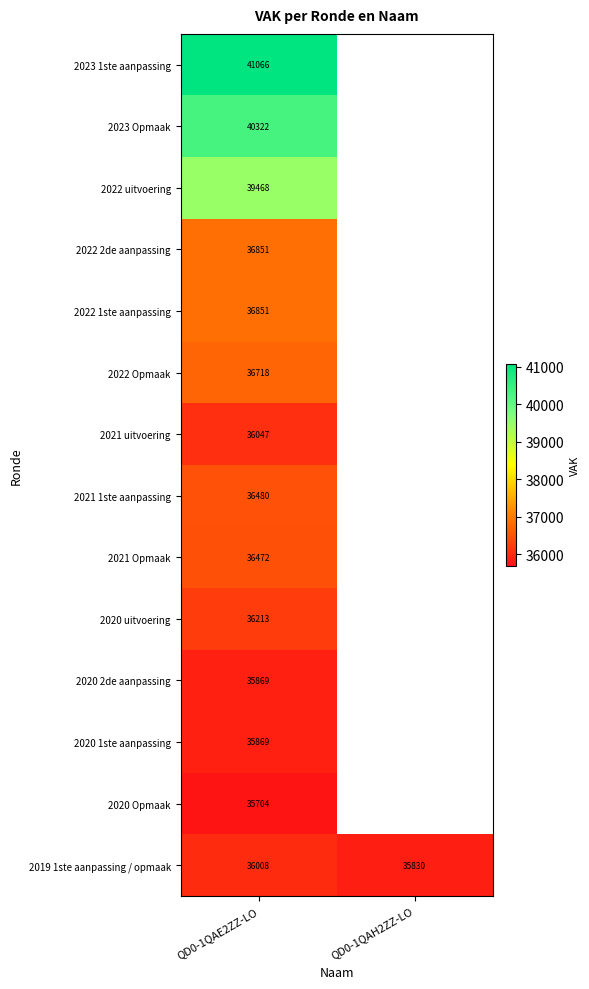

Count the 2019 1ste aanpassing / opmaak values in the range 35830 to 36008.

2